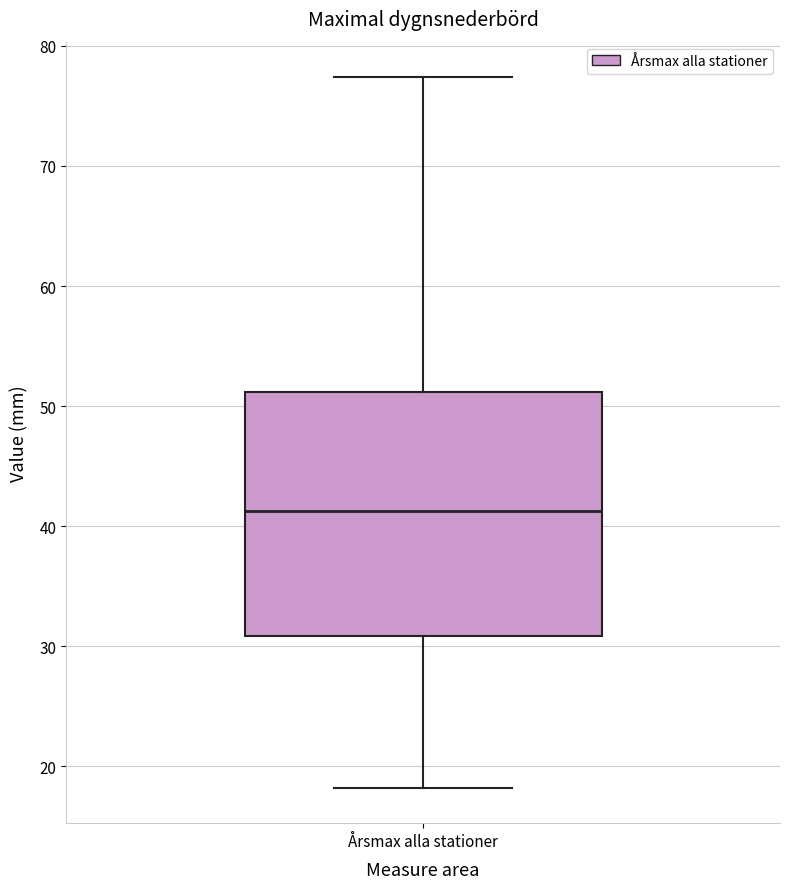

Where does the upper whisker of the box for Årsmax alla stationer end on the y-axis? The values are not printed on the chart, so give them approximately, as read against the axis.

77